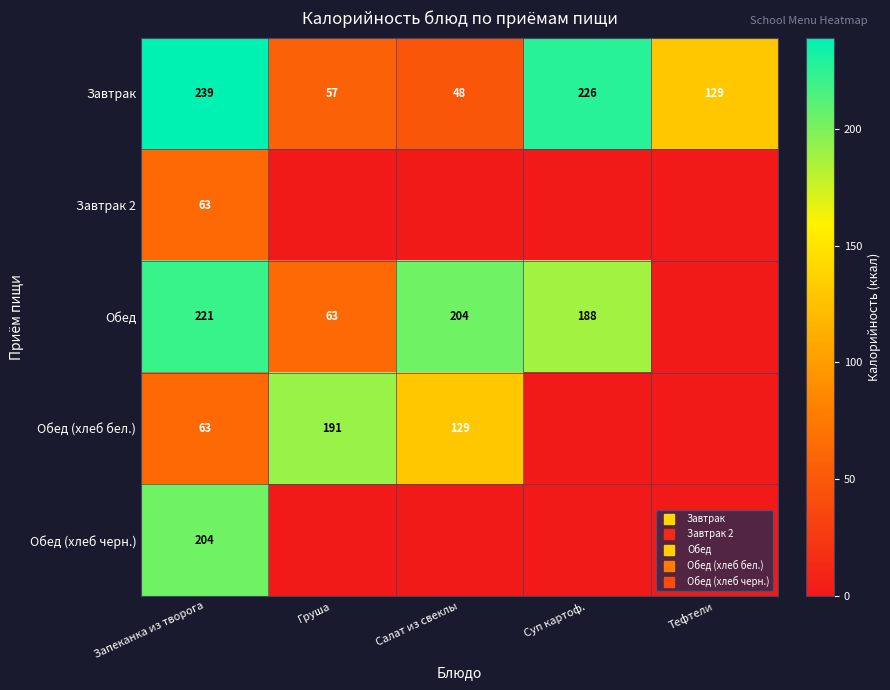

Which series has the largest range (max minus min)?

Обед